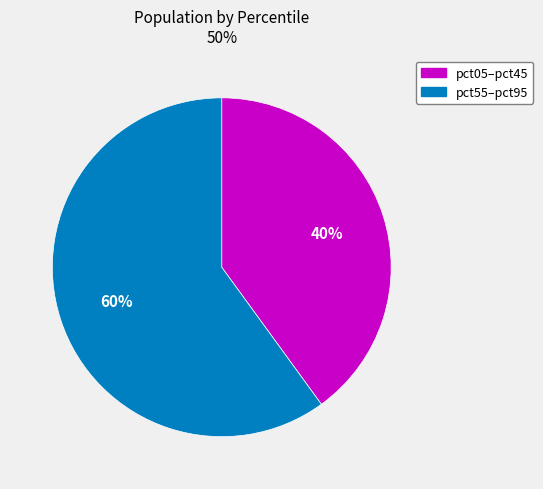

Count the number of slices in the pie.

2